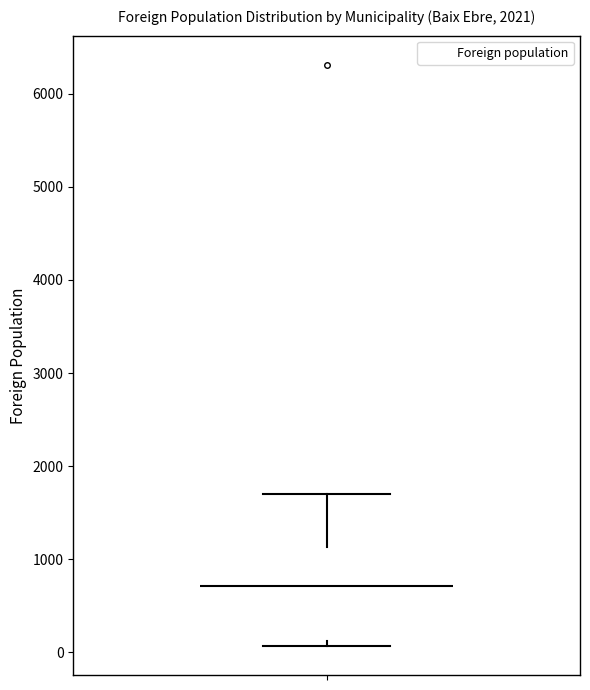

Read this box plot against the y-axis: the position of the median line, the range covered by the box, and the ends of both whiskers. The values are not printed on the chart, so give them approximately, as read against the axis.

median 700, box 100 to 1100, whiskers 100 (just below the box's lower edge) to 1700